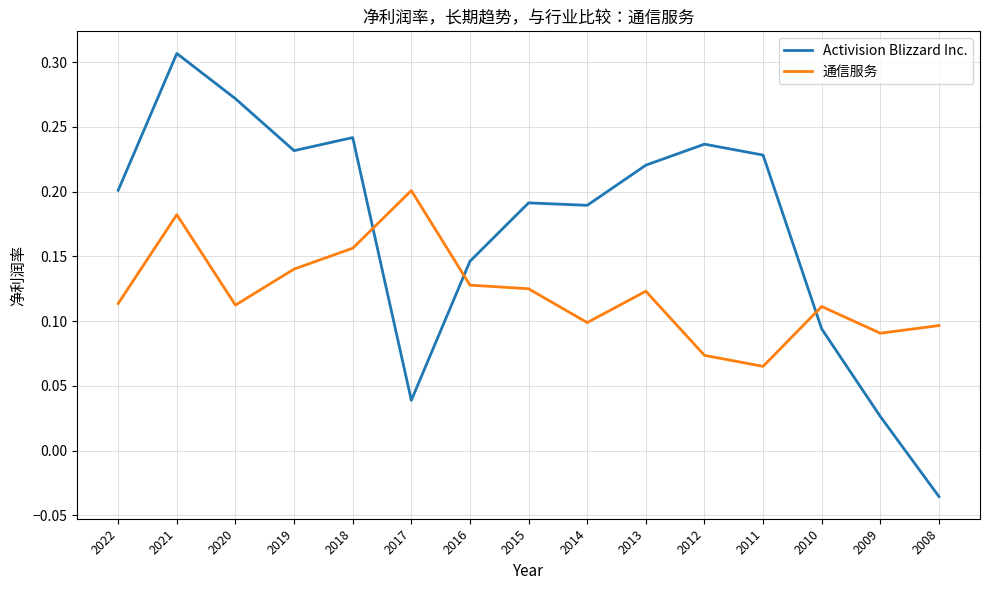

True or false: Activision Blizzard Inc. and 通信服务 cross at least once.

True